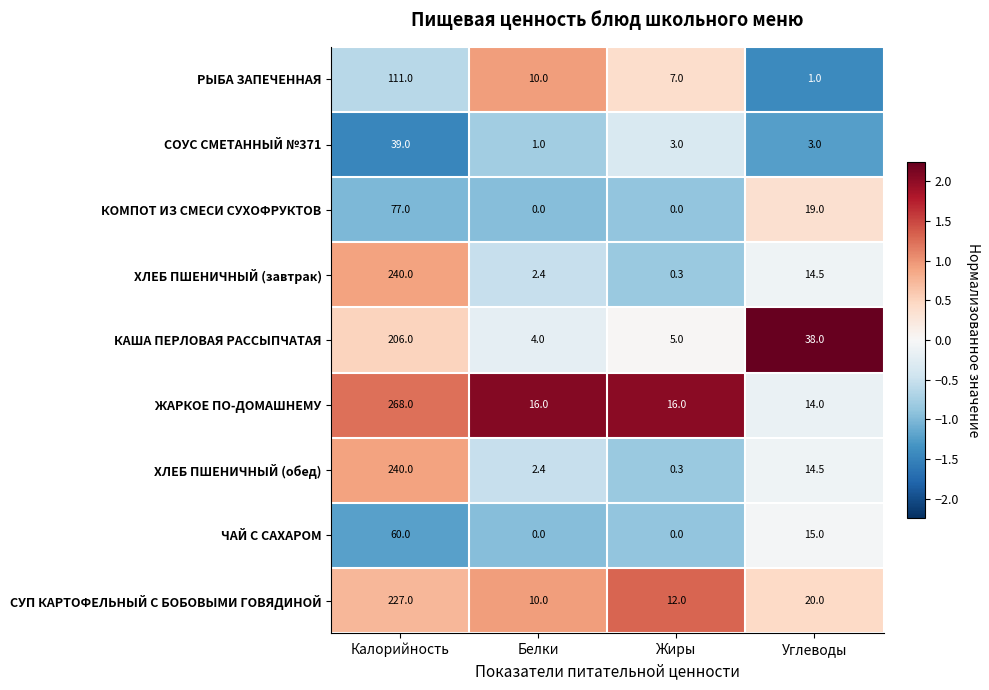

What is the total value across all series at Калорийность?

1468.0